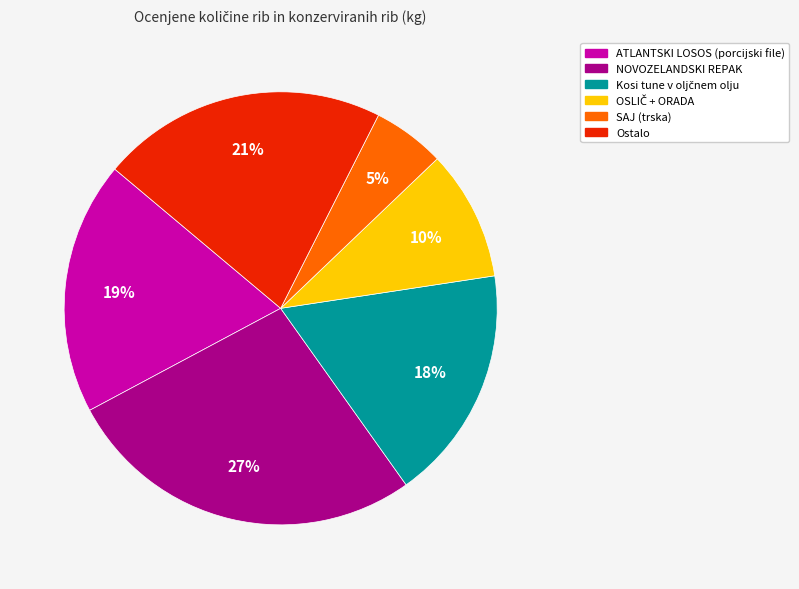

Is the sum of Ostalo and SAJ (trska) greater than half?

No